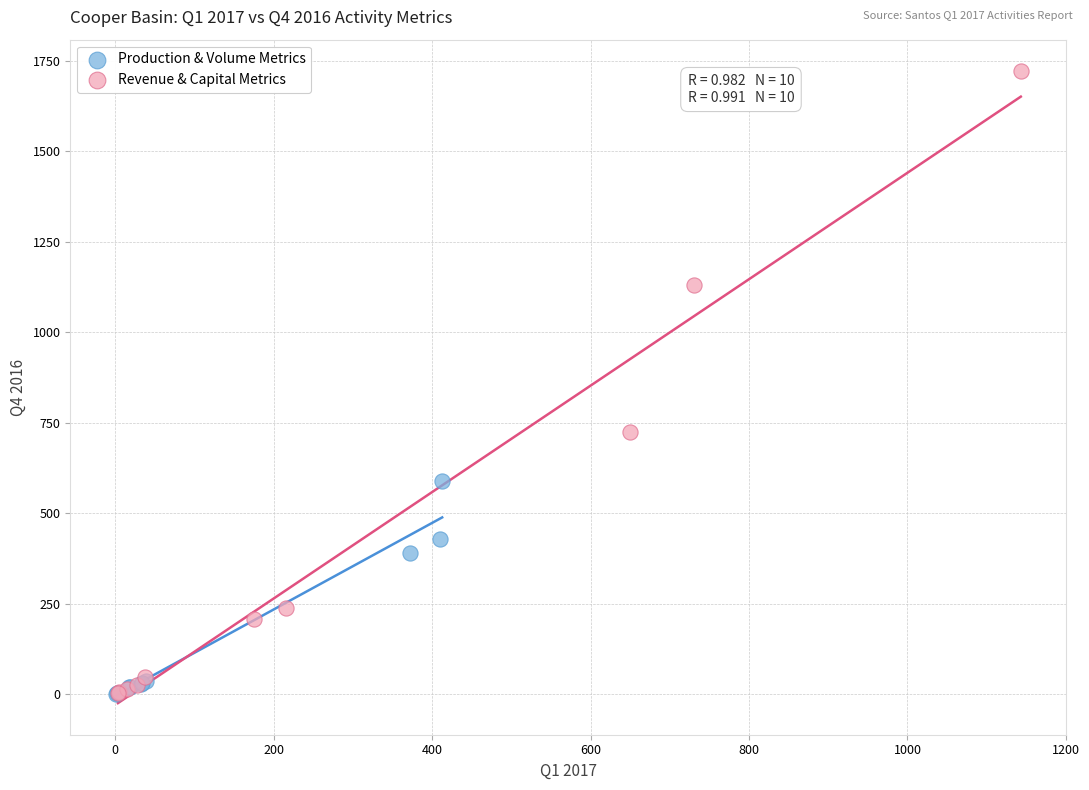

Which series has the widest spread of Y values?

Revenue & Capital Metrics